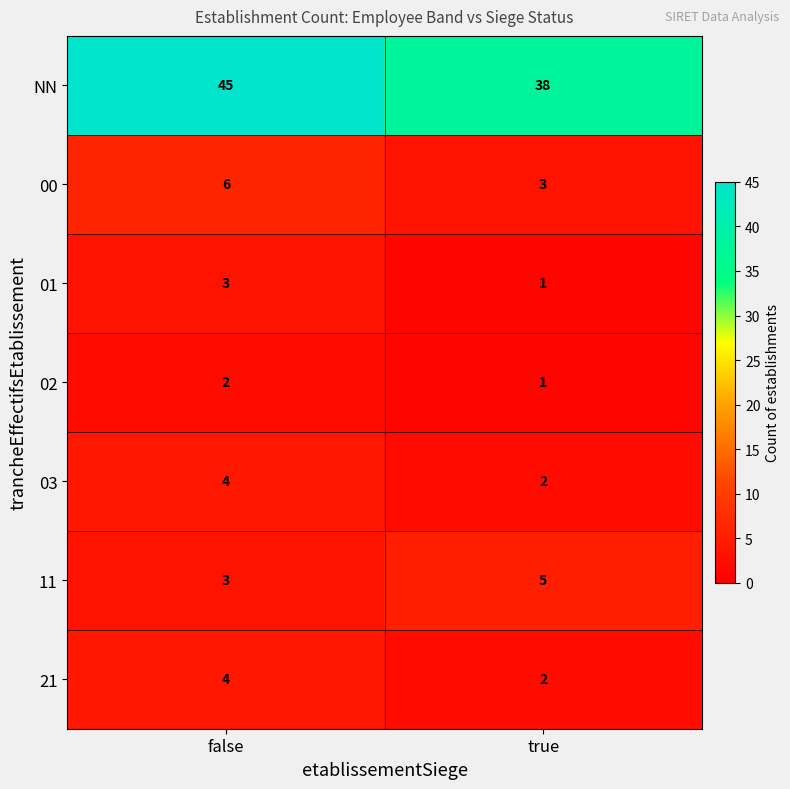

What is the difference between the highest and lowest values at false?

43